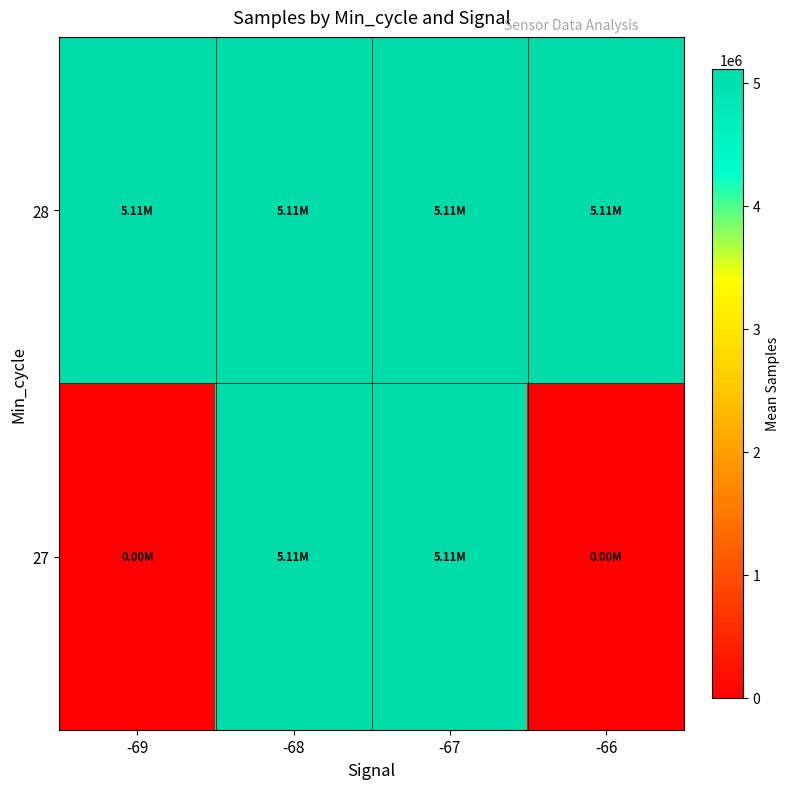

How many distinct data groups are displayed?

2